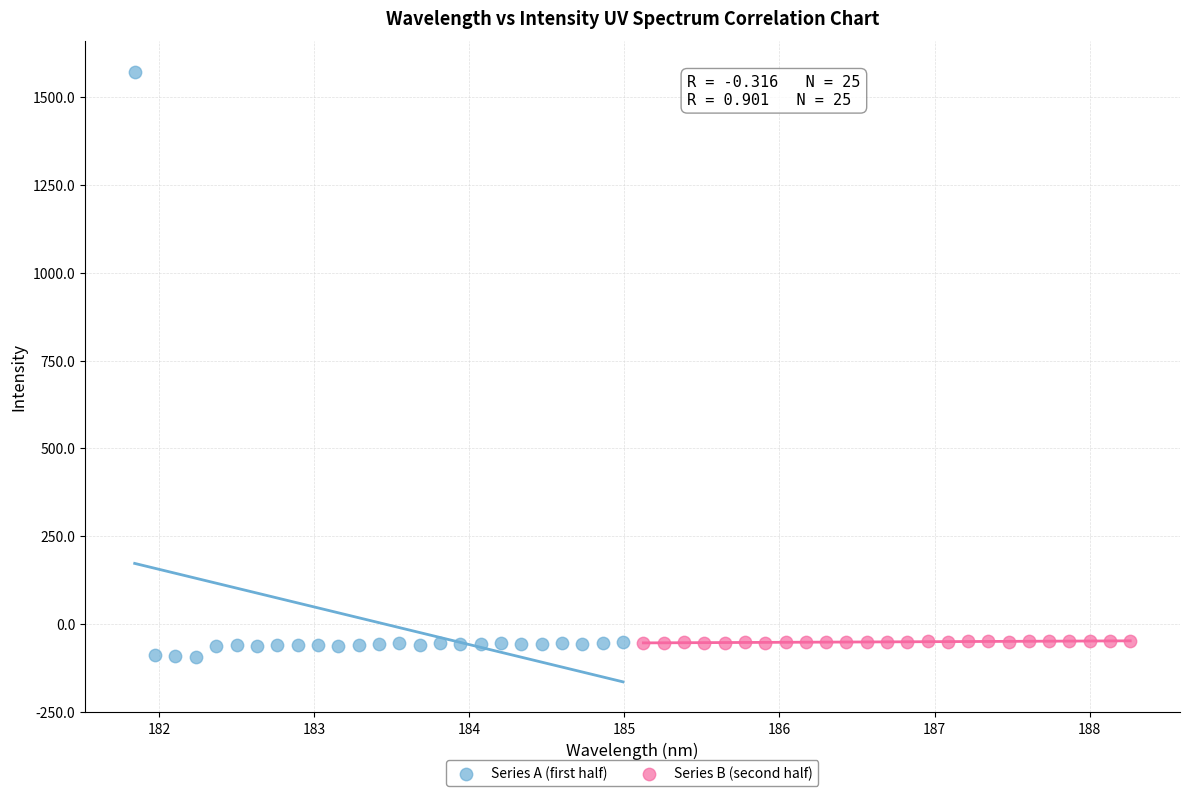

What are all the series names shown in the legend?

Series A (first half), Series B (second half)